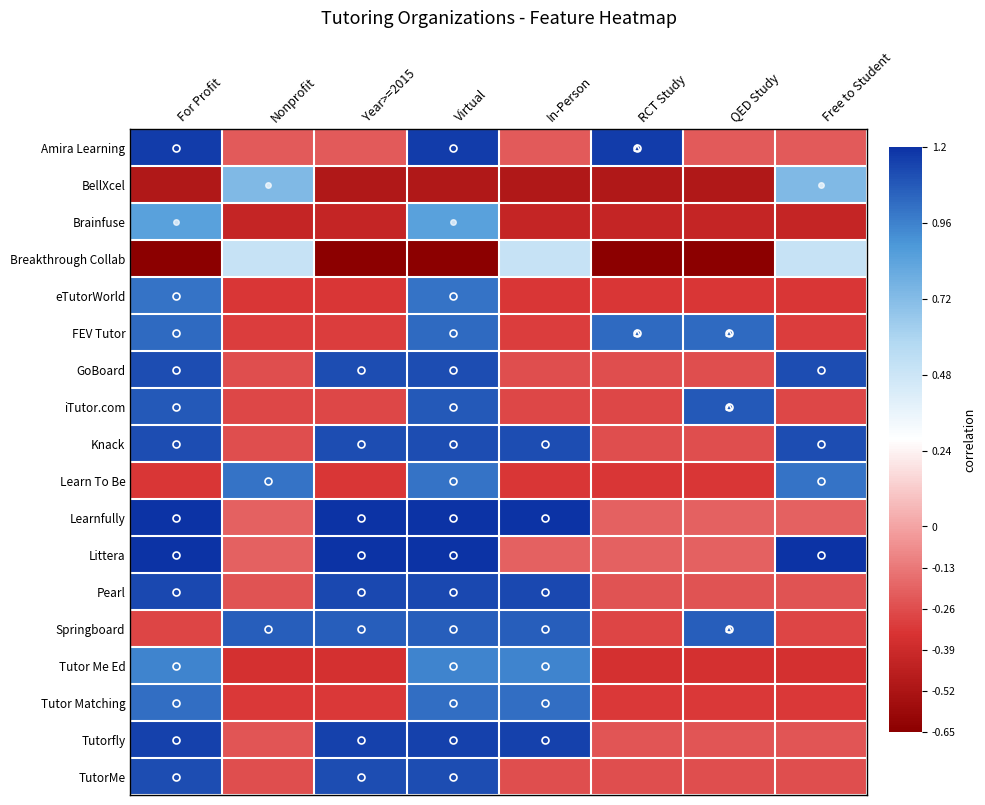

Which label corresponds to the smallest value in the chart?

For Profit